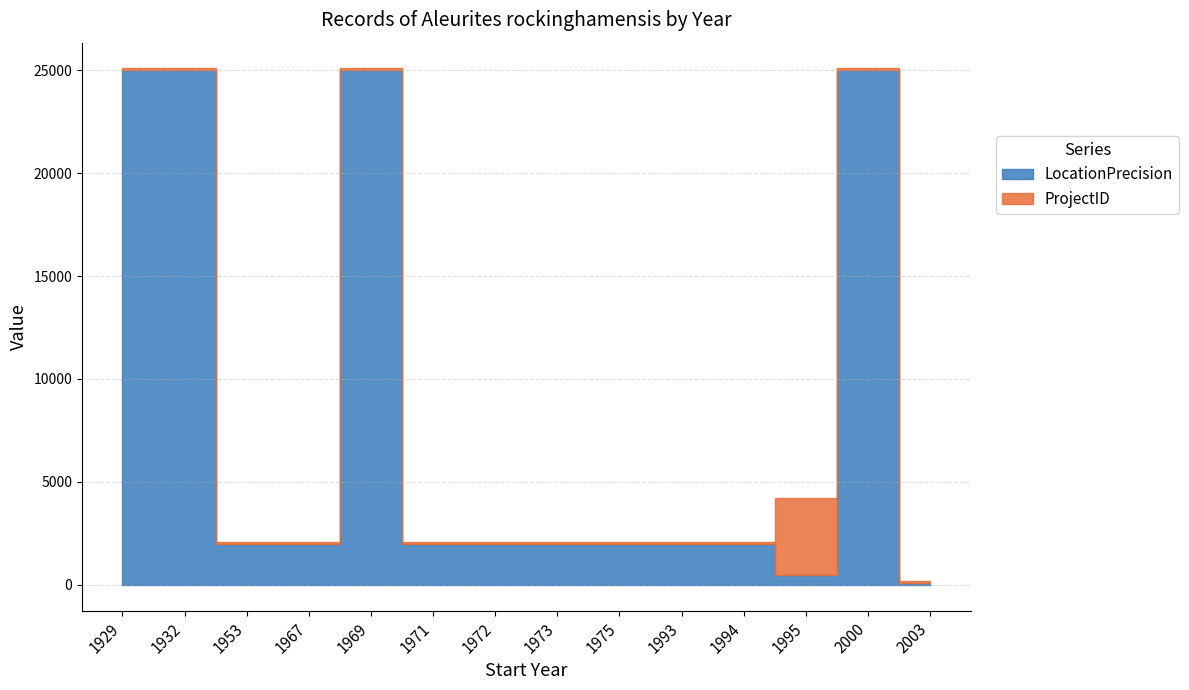

The ProjectID series shows 23 at 1967. True or false?

False